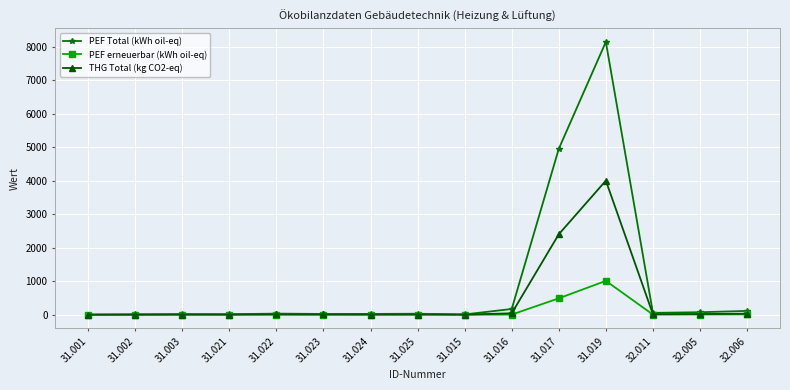

True or false: PEF Total (kWh oil-eq) has more than 0 points higher than both neighbors.

True